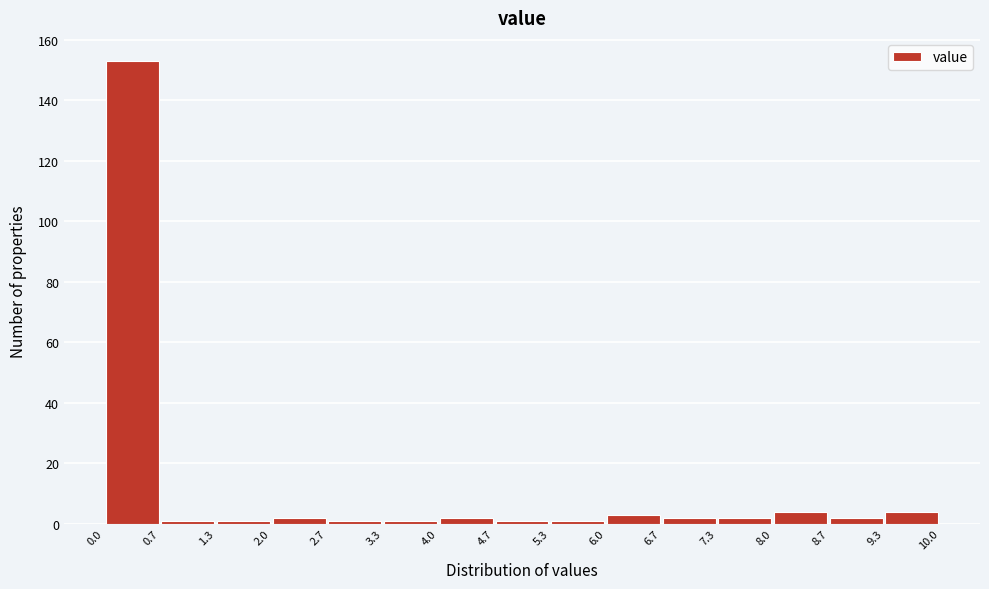

Reading left to right, transcribe this chart: for each bar, give the range it covers on the x-axis and its height. The values are not printed on the chart, so give them approximately, as read against the axis.

0.0 to 0.7: 154
0.7 to 1.3: under 2
1.3 to 2.0: under 2
2.0 to 2.7: 2
2.7 to 3.3: under 2
3.3 to 4.0: under 2
4.0 to 4.7: 2
4.7 to 5.3: under 2
5.3 to 6.0: under 2
6.0 to 6.7: 4
6.7 to 7.3: 2
7.3 to 8.0: 2
8.0 to 8.7: 4
8.7 to 9.3: 2
9.3 to 10.0: 4